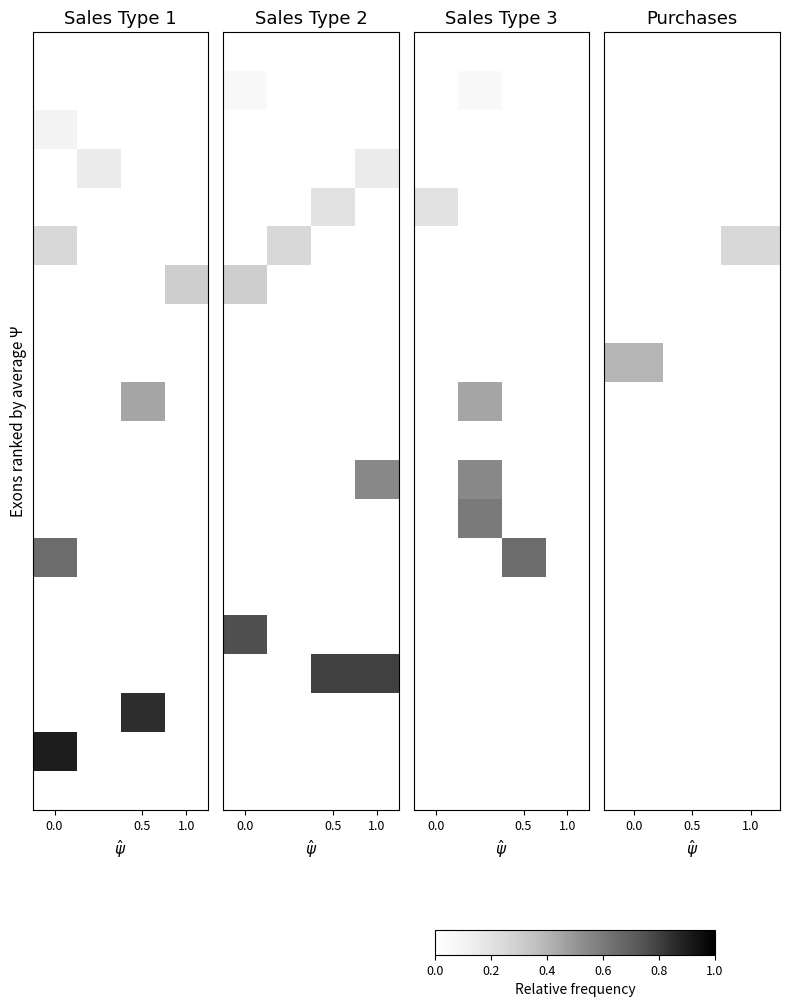

What is the total value across all series at 1.0?

0.2